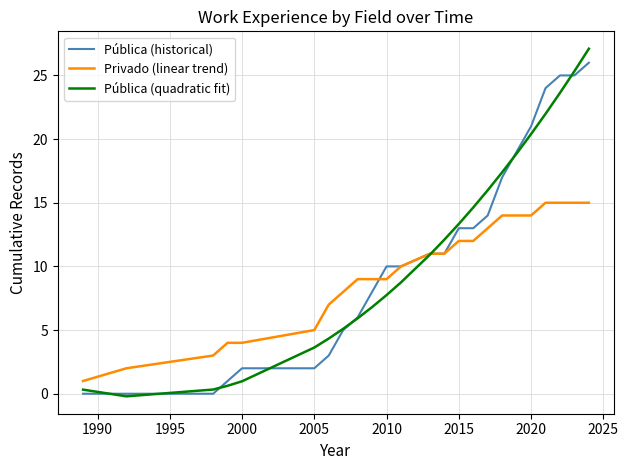

Reading left to right, transcribe all the data shown in this chart.

Pública (historical): 0.0	0.0	0.0	1.0	2.0	2.0	3.0	5.0	6.0	8.0	10.0	10.0	11.0	11.0	13.0	13.0	14.0	17.0	19.0	21.0	24.0	25.0	25.0	26.0
Privado (linear trend): 1.0	2.0	3.0	4.0	4.0	5.0	7.0	8.0	9.0	9.0	9.0	10.0	11.0	11.0	12.0	12.0	13.0	14.0	14.0	14.0	15.0	15.0	15.0	15.0
Pública (quadratic fit): 0.3	-0.2	0.3	0.6	1.0	3.6	4.3	5.1	5.9	6.8	7.7	8.7	10.9	12.1	13.3	14.6	16.0	17.4	18.9	20.4	22.0	23.6	25.3	27.1